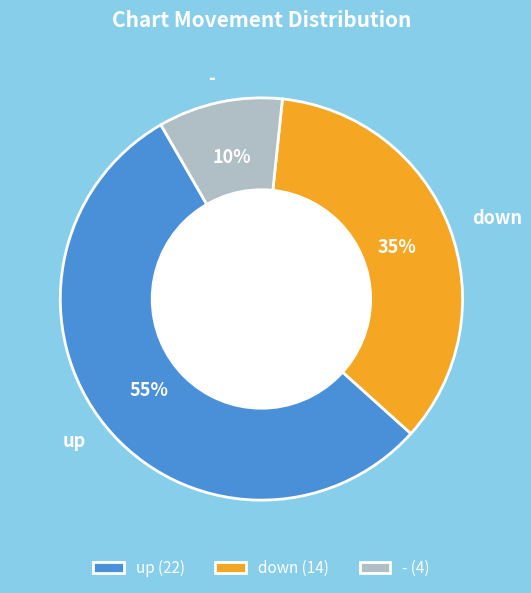

To the nearest percent, what is the average slice percentage?

33%